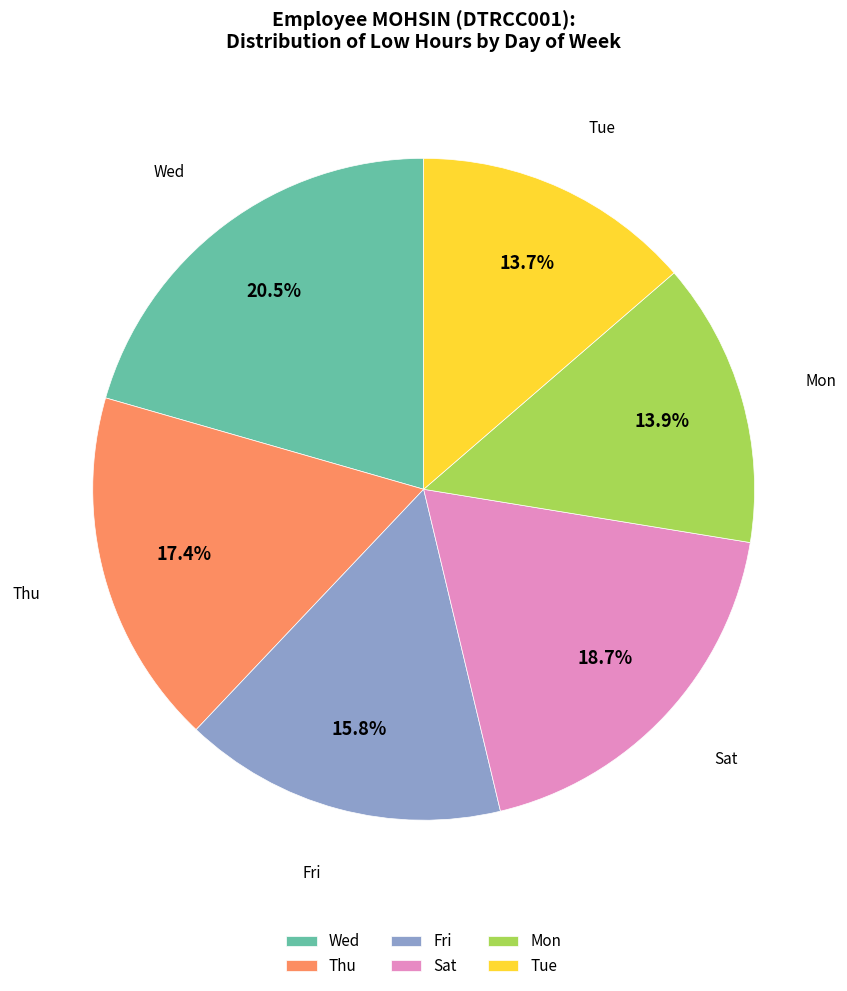

Combined, do Sat and Thu account for over 50%?

No